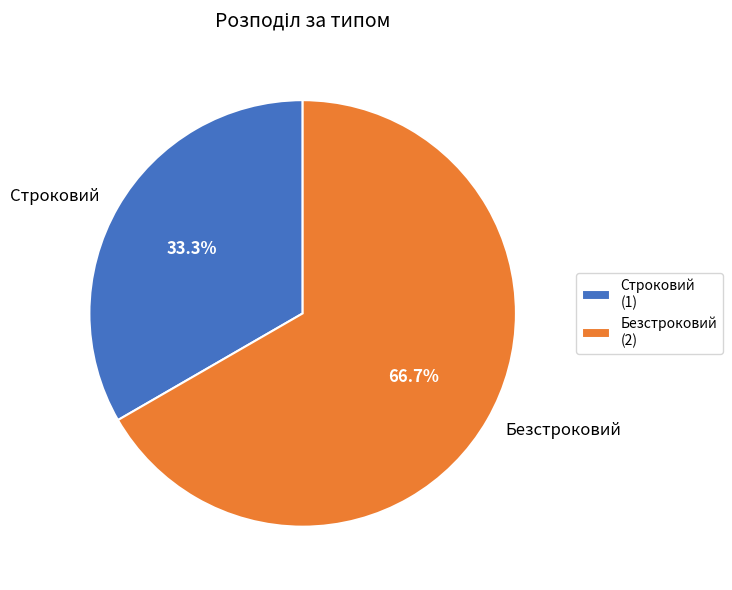

Count the number of slices in the pie.

2